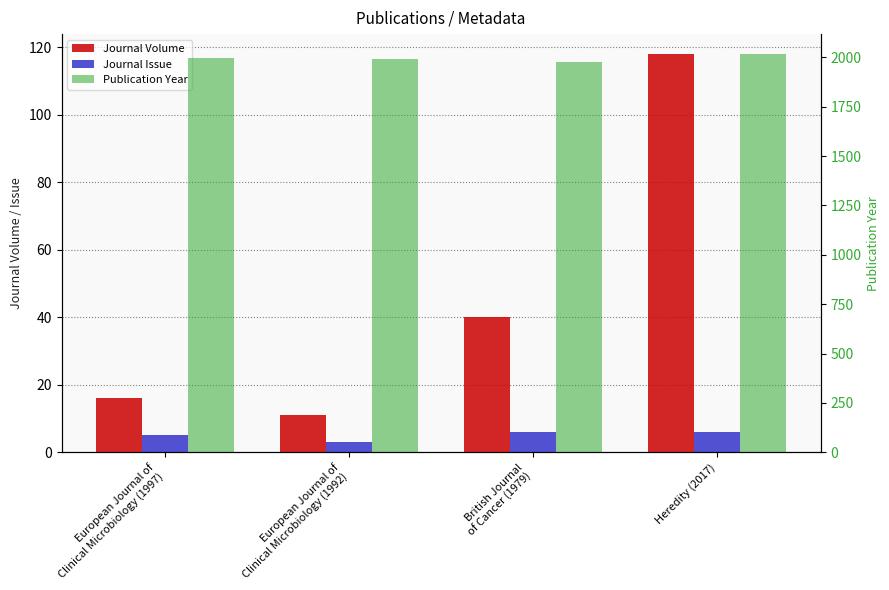

Between British Journal
of Cancer (1979) and Heredity (2017), which is larger?

Heredity (2017)